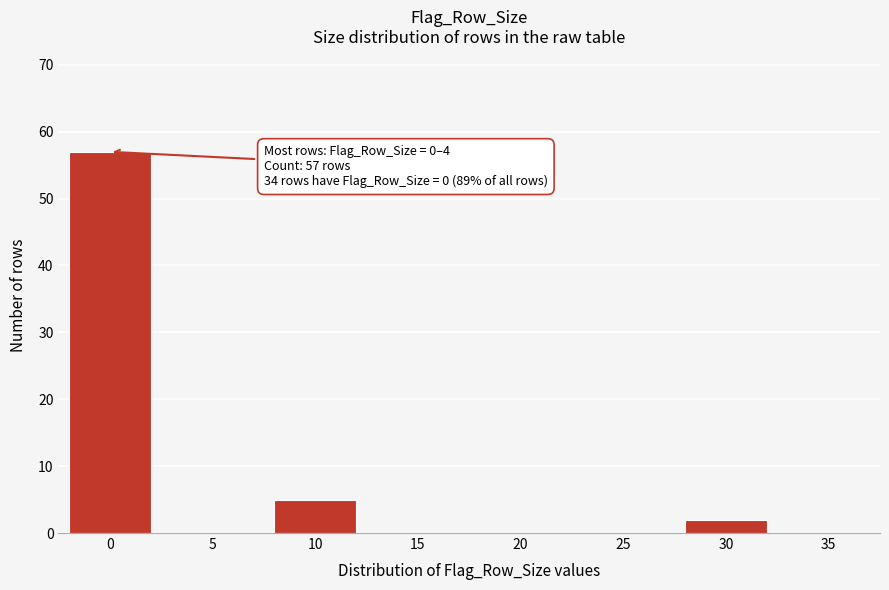

Reading left to right, transcribe all the data shown in this chart.

0=57	5=0	10=5	15=0	20=0	25=0	30=2	35=0